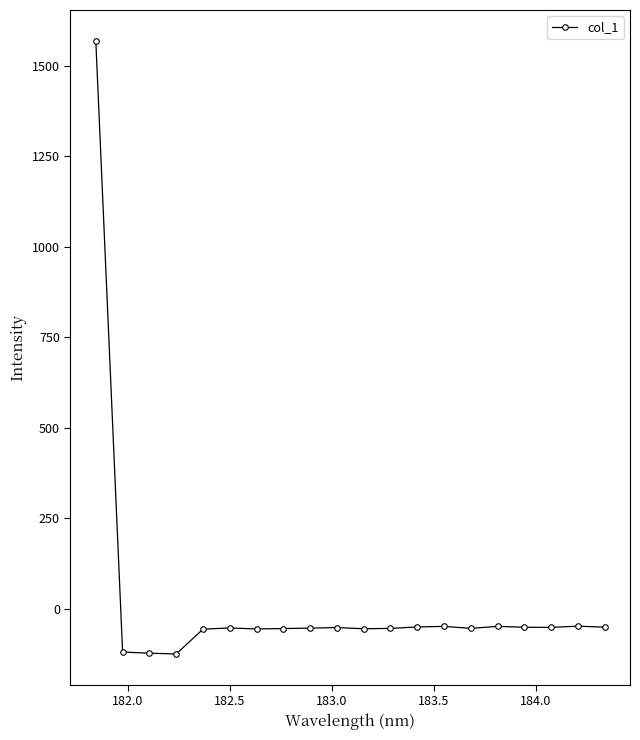

What is the minimum value shown in the chart?

-124.8